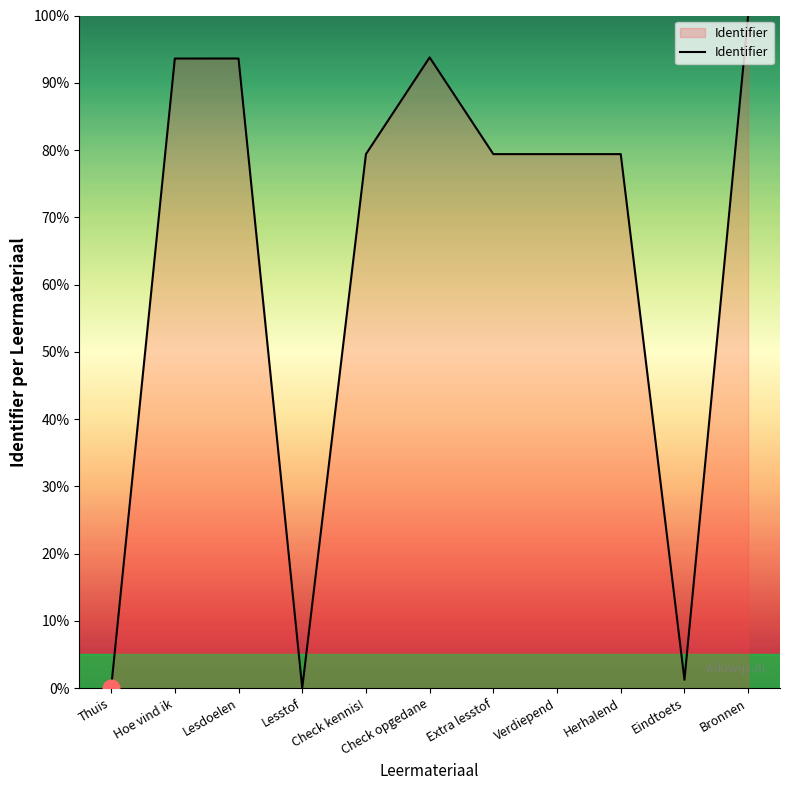

What is the ratio of the value at Hoe vind ik to the value at Check kennis!?

1.2